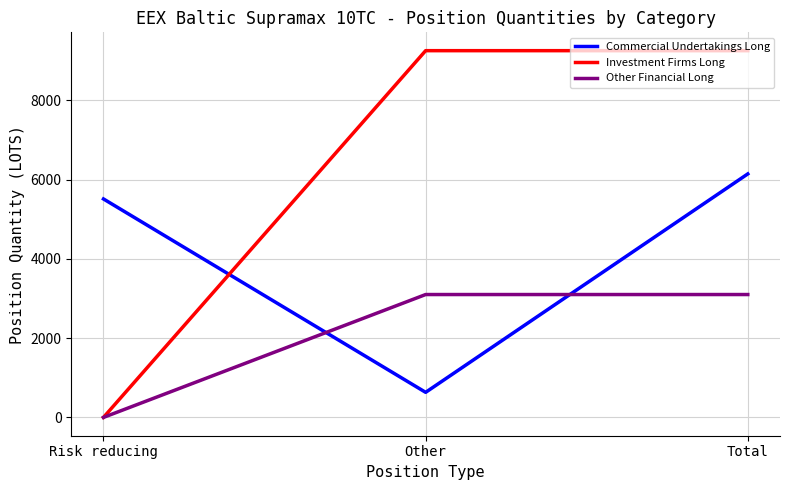

Is the value of Other Financial Long at Other greater than the value of Commercial Undertakings Long at Total?

No